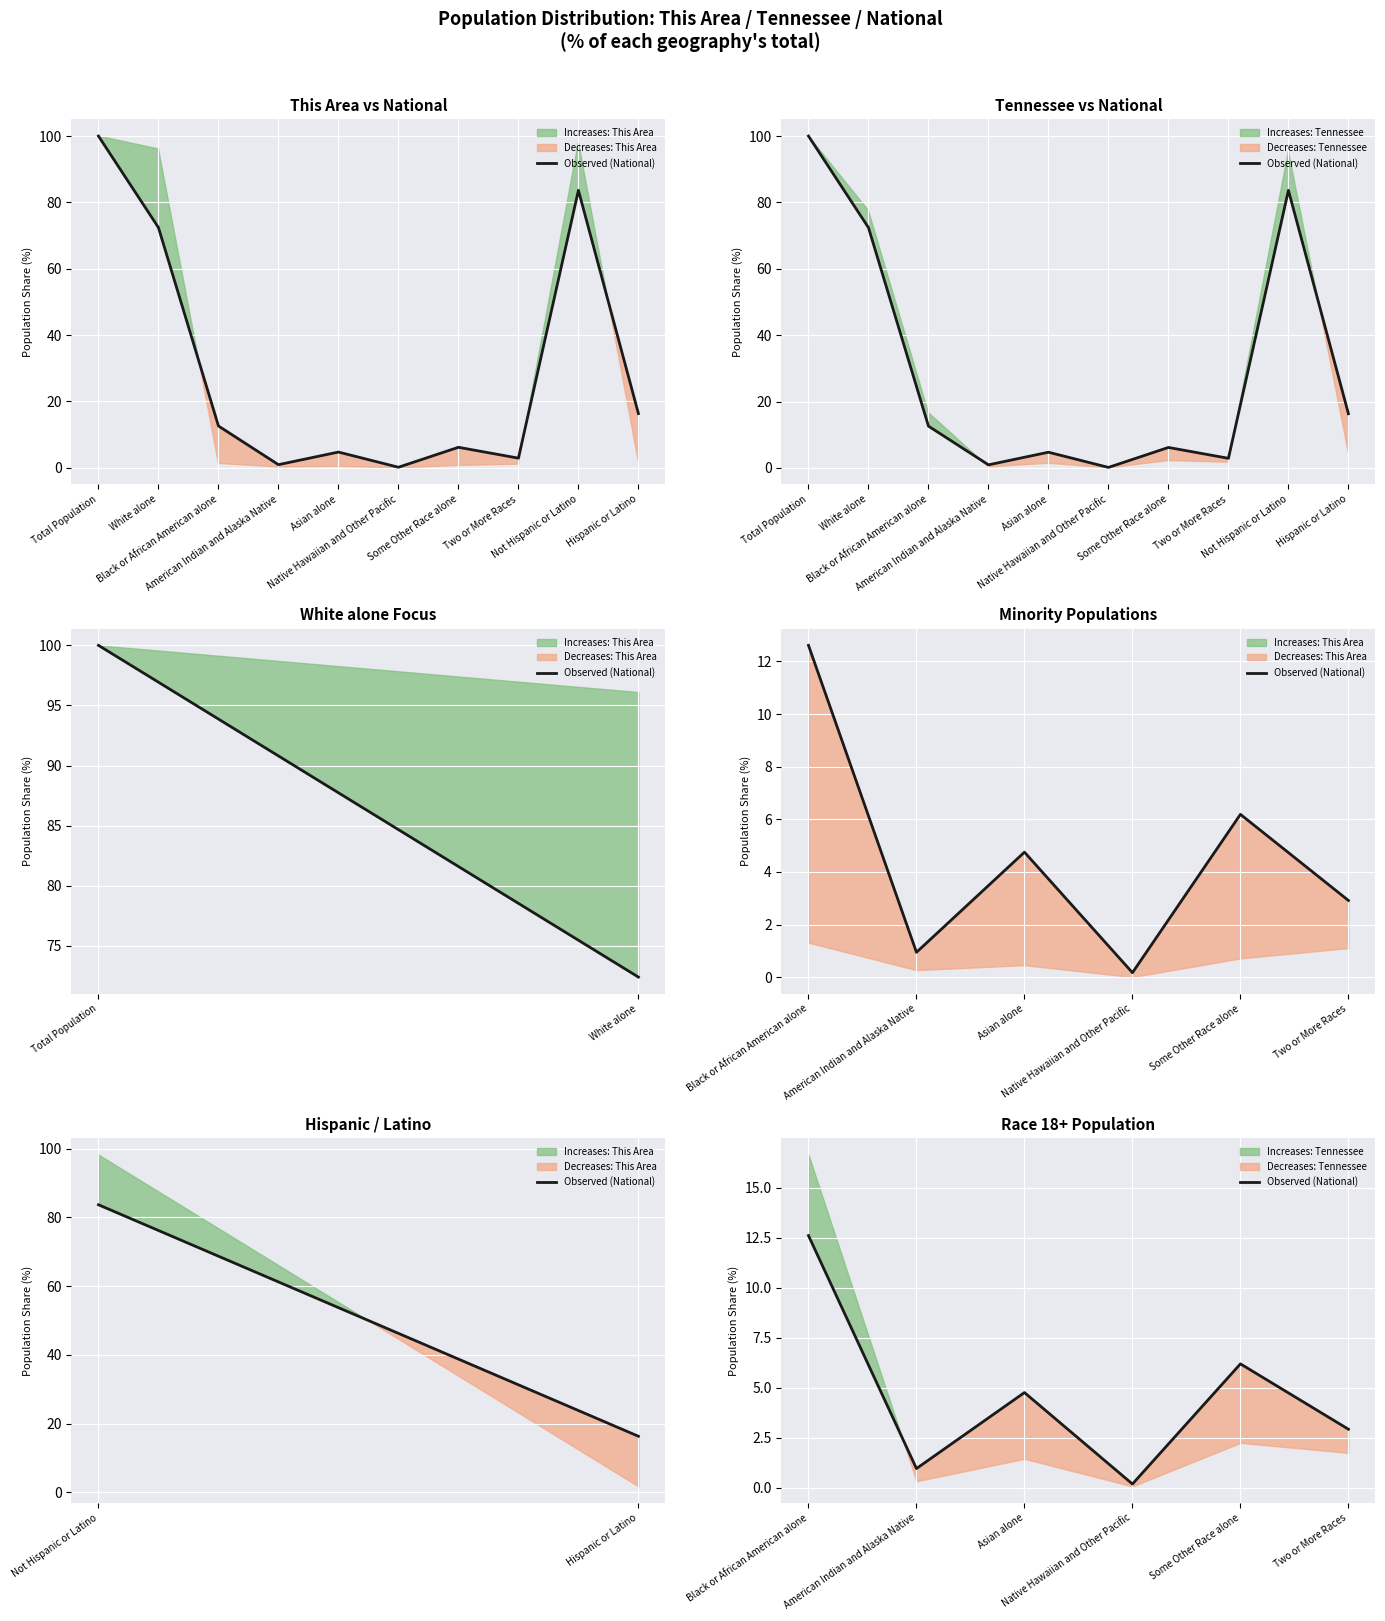

What is the value of the 2nd point from the left?

0.9